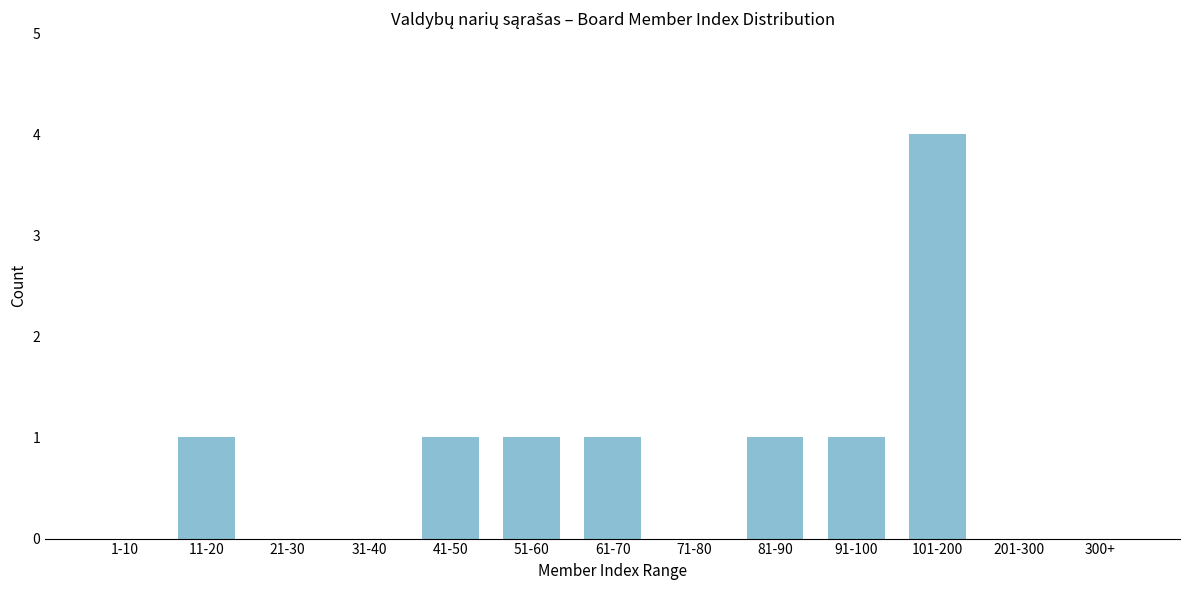

Reading right to left, extract all data points from this chart.

300+=0	201-300=0	101-200=4	91-100=1	81-90=1	71-80=0	61-70=1	51-60=1	41-50=1	31-40=0	21-30=0	11-20=1	1-10=0